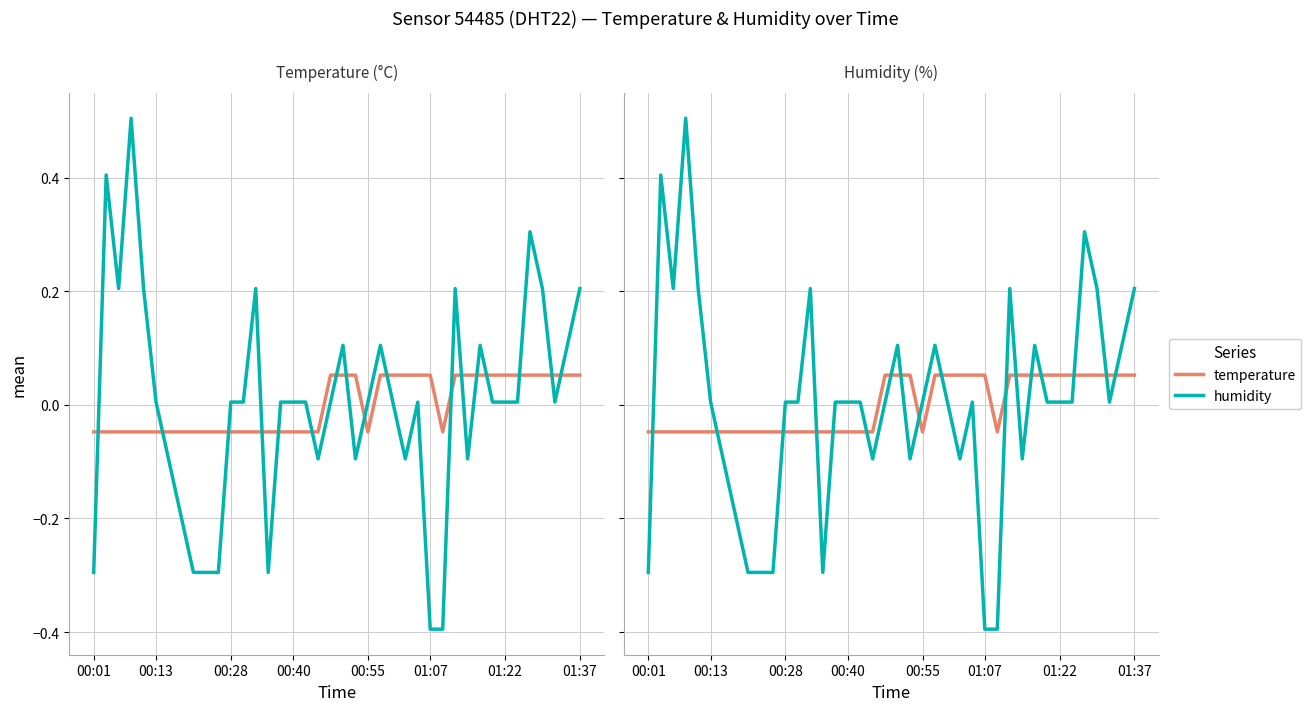

What is the difference between the maximum and second lowest values in the humidity series?

0.9